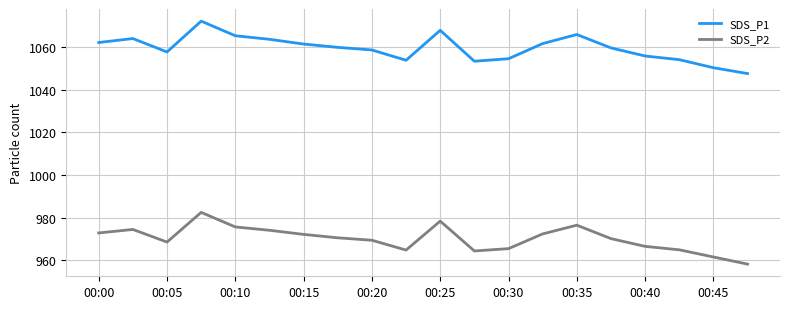

In SDS_P2, how many points are lower than both neighbors (excluding endpoints)?

3